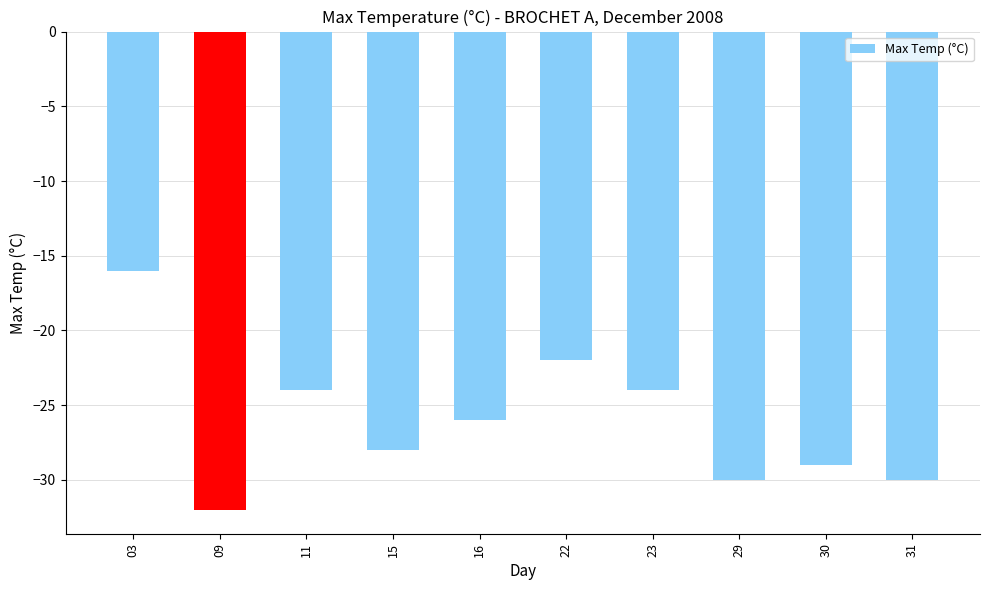

What is the change in value from 15 to 29?

-2